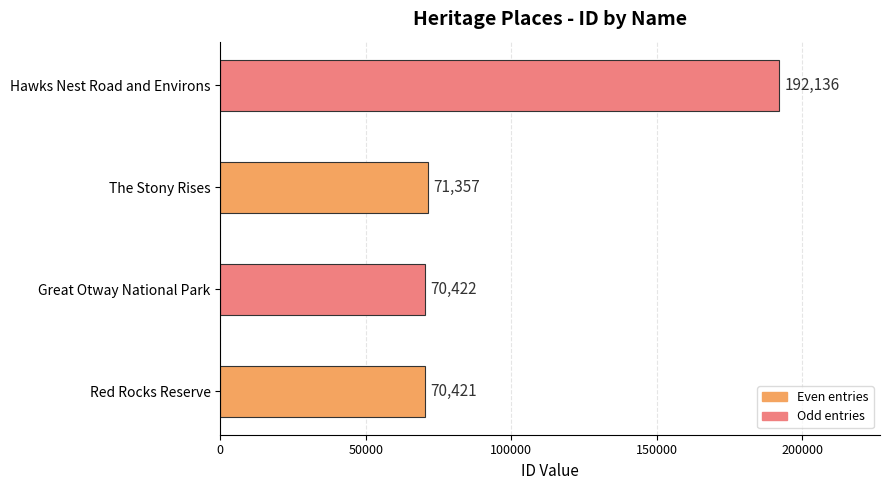

List the labels in order of value, largest first.

Hawks Nest Road and Environs, The Stony Rises, Great Otway National Park, Red Rocks Reserve